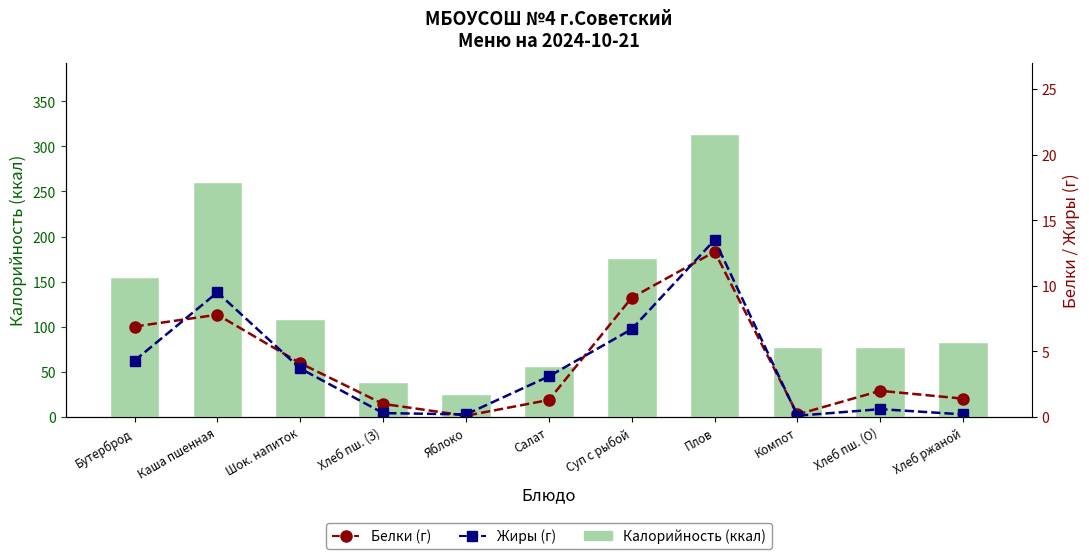

Is it true that Белки (г) equals 0.1 at Яблоко?

True